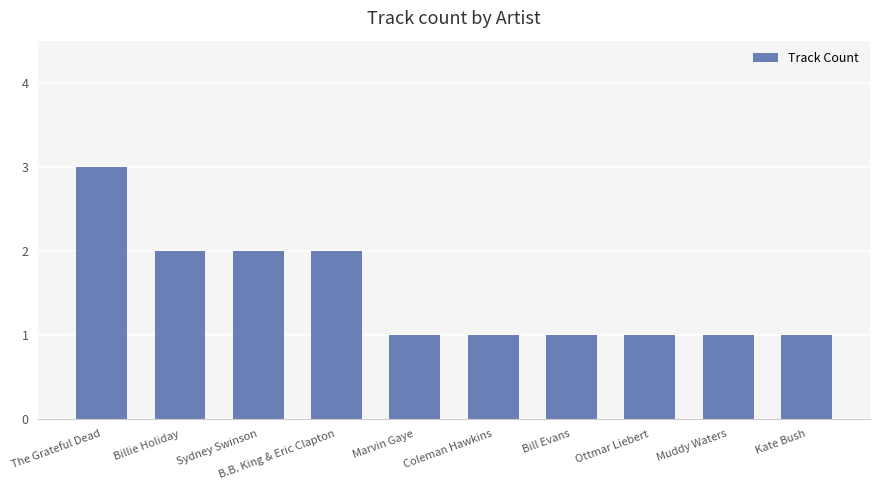

Does the chart contain stacked bars?

No